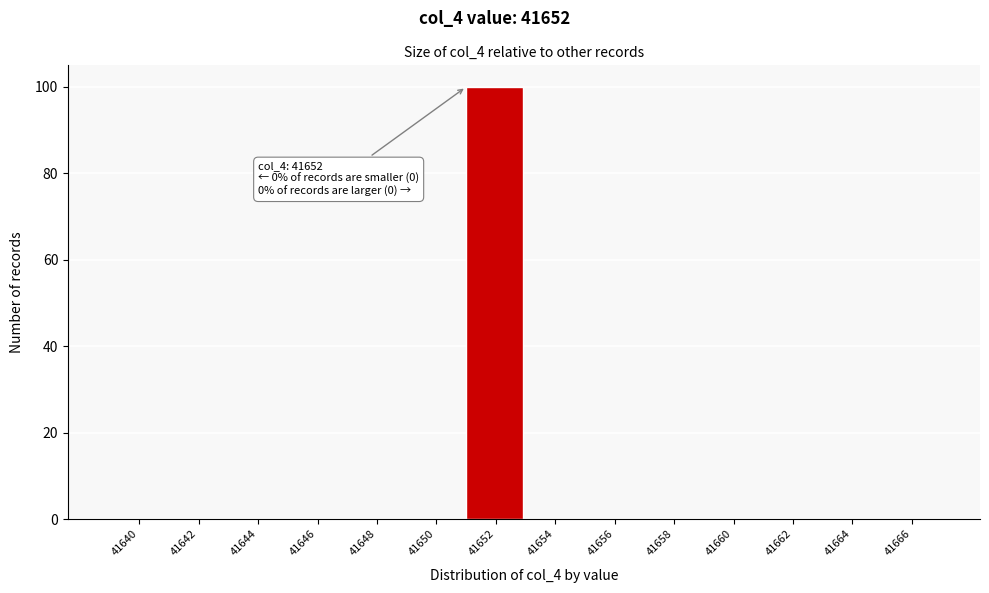

Reading left to right, list all the values displayed in this chart.

41640=0	41642=0	41644=0	41646=0	41648=0	41650=0	41652=100	41654=0	41656=0	41658=0	41660=0	41662=0	41664=0	41666=0